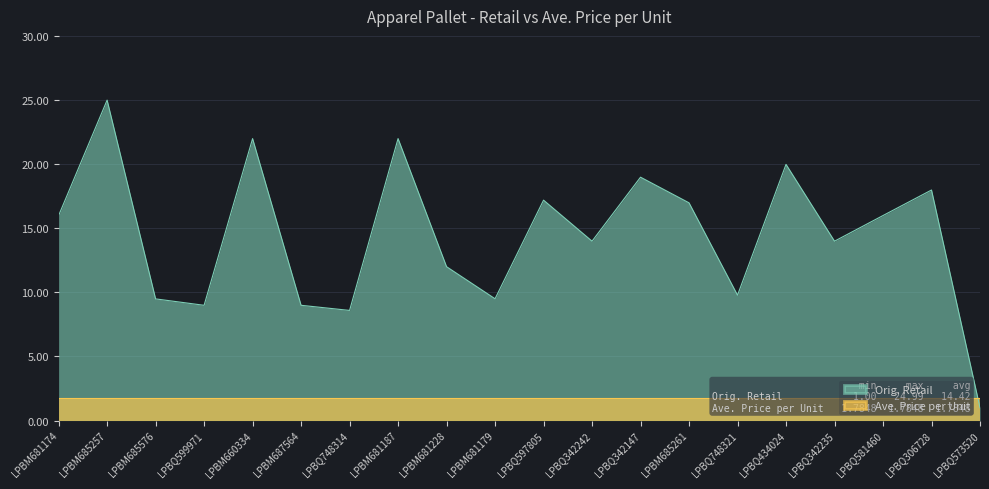

What is the value of the 5th point from the left?

22.0